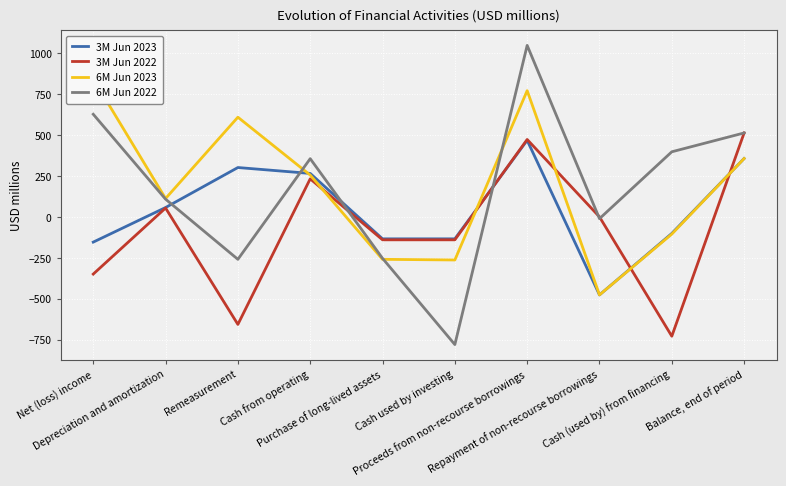

What are all the series names shown in the legend?

3M Jun 2023, 3M Jun 2022, 6M Jun 2023, 6M Jun 2022